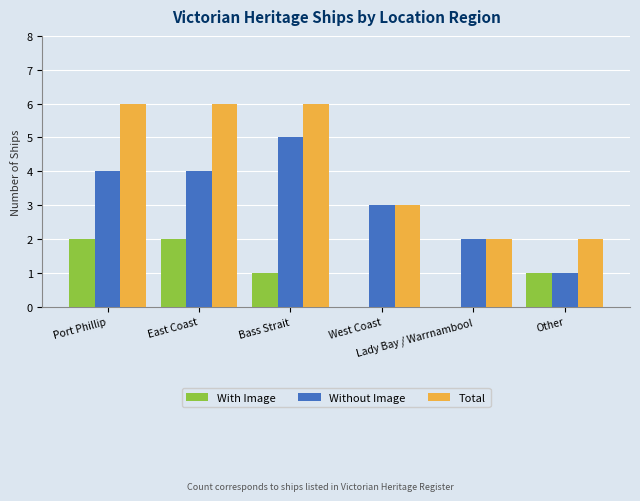

Reading right to left, what are all the values shown in this chart?

With Image: Other=1	Lady Bay / Warrnambool=0	West Coast=0	Bass Strait=1	East Coast=2	Port Phillip=2
Without Image: Other=1	Lady Bay / Warrnambool=2	West Coast=3	Bass Strait=5	East Coast=4	Port Phillip=4
Total: Other=2	Lady Bay / Warrnambool=2	West Coast=3	Bass Strait=6	East Coast=6	Port Phillip=6